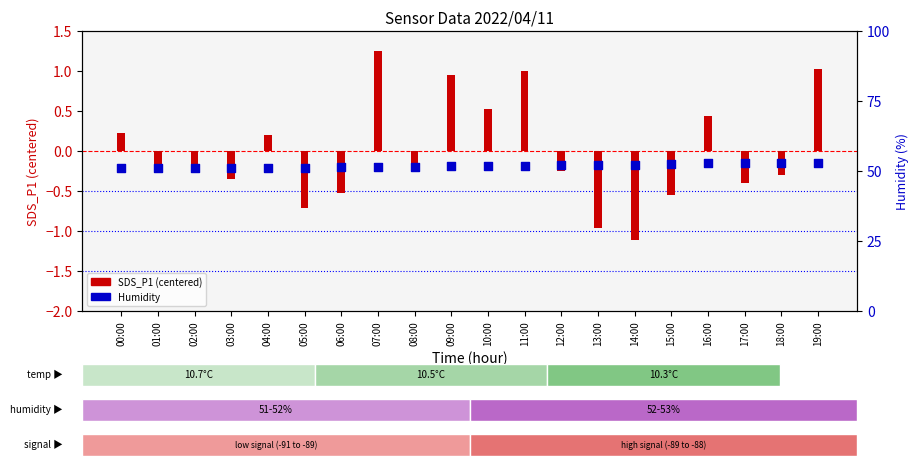

At how many categories does at least one series exceed 39?

20